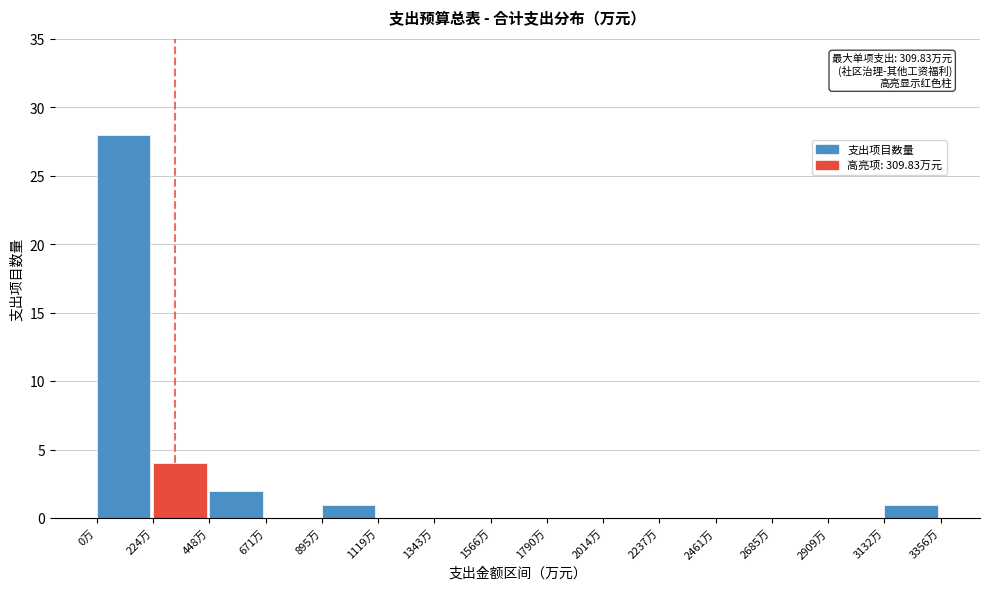

Over which range of the x-axis is the bar tallest?

0 to 200